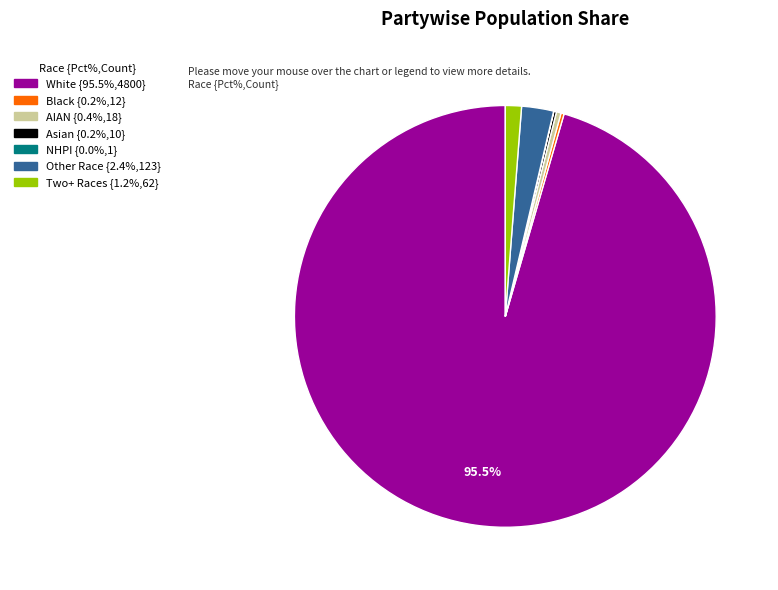

Is there a majority slice in this chart?

Yes